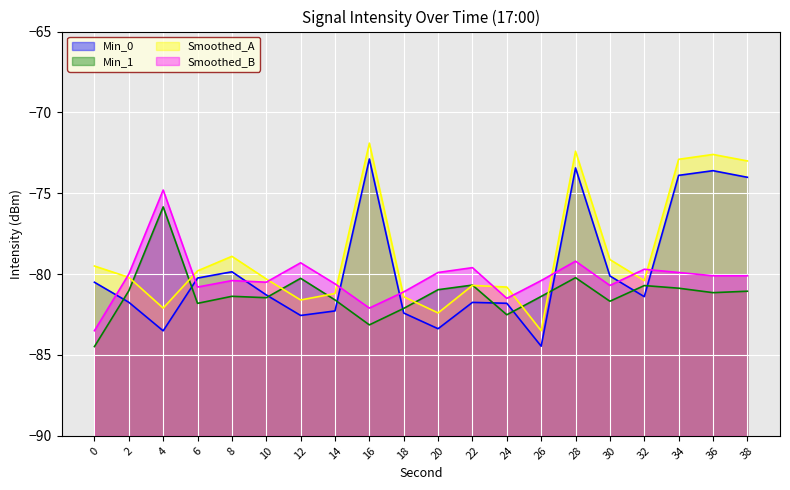

True or false: Smoothed_A_line and Min_0_line intersect in this chart.

False